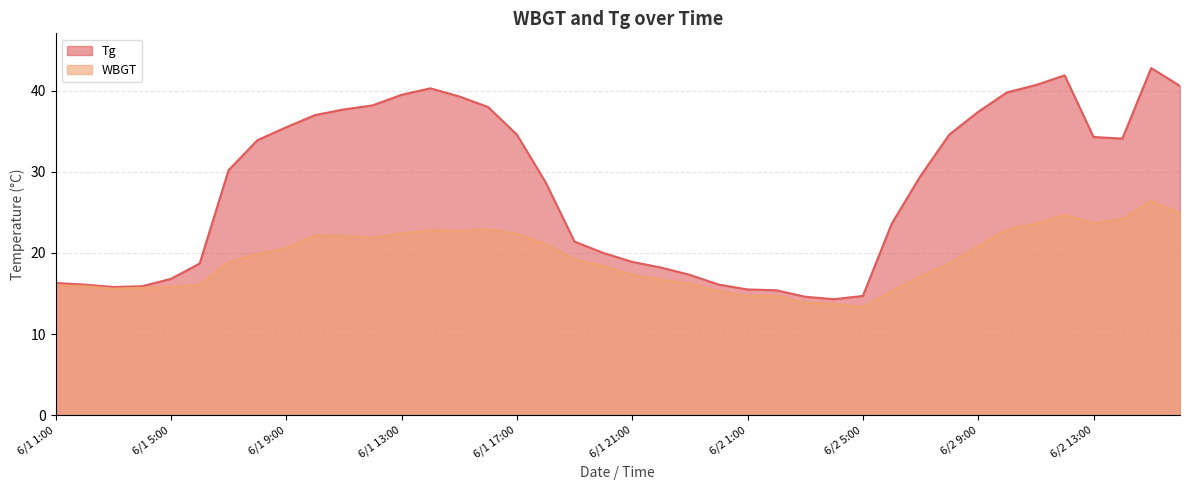

True or false: WBGT has a value of 40.3 at 6/2 11:00.

False